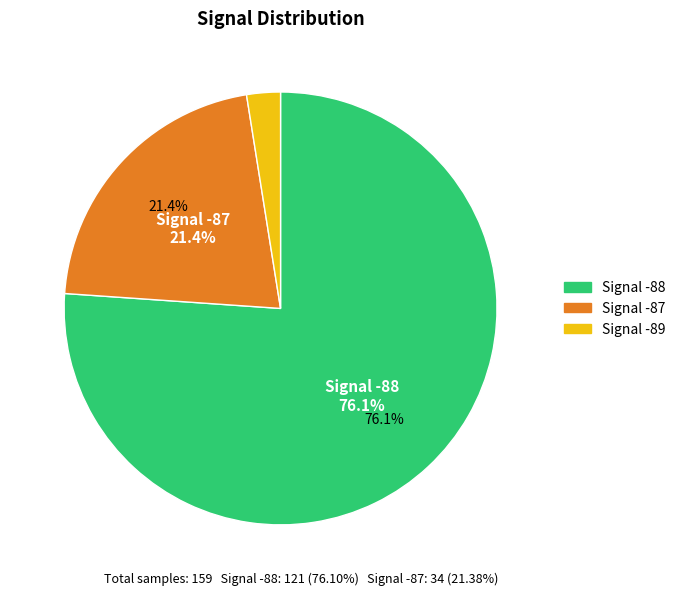

True or false: BME280_humidity accounts for 13% of the total.

False